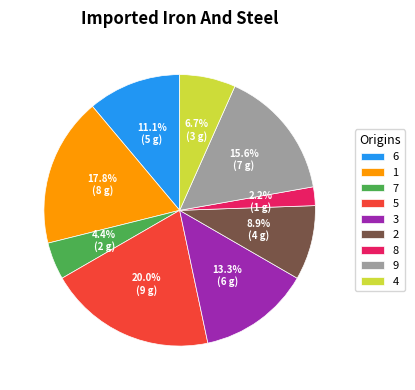

To the nearest percent, what is the difference between the largest and smallest slice percentages?

18%